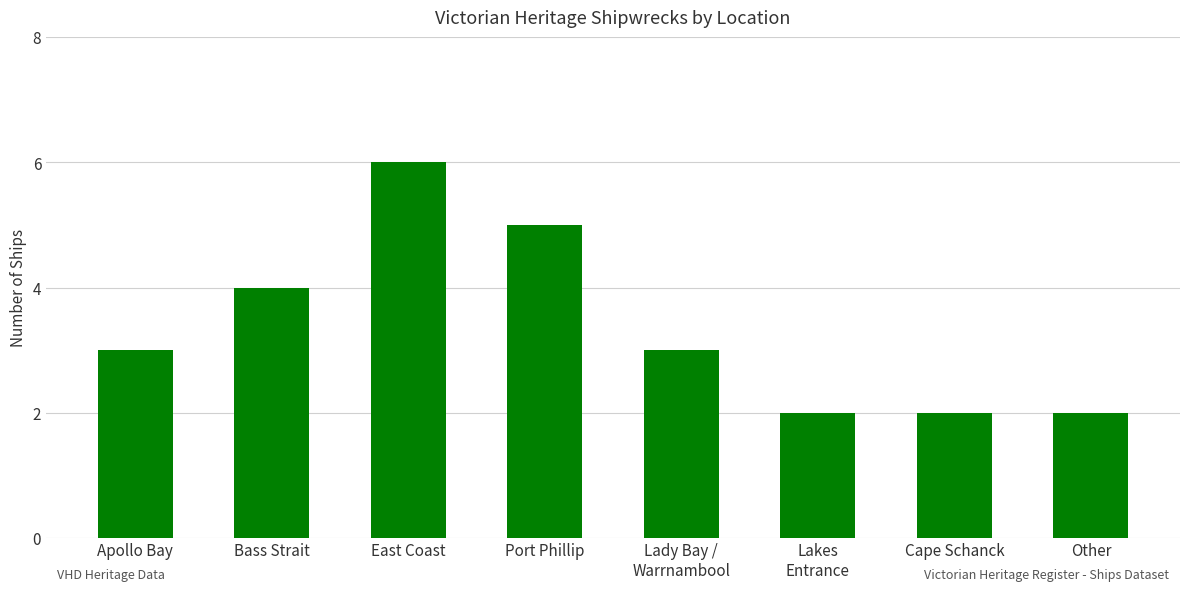

What is the difference between the maximum and minimum values?

4